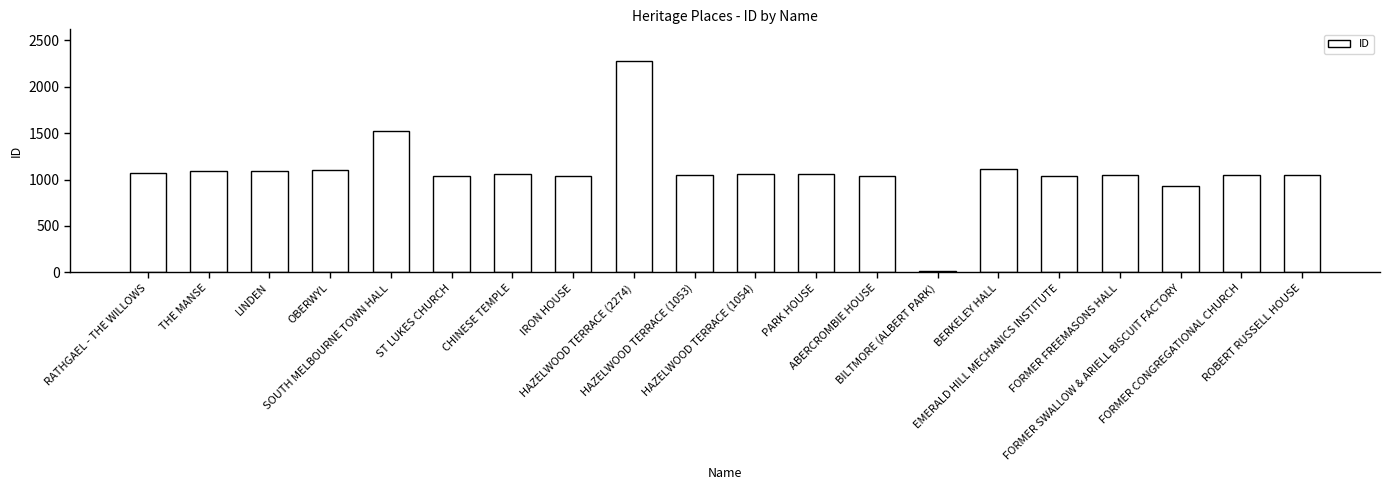

Which category has the highest value across all series?

HAZELWOOD TERRACE (2274)